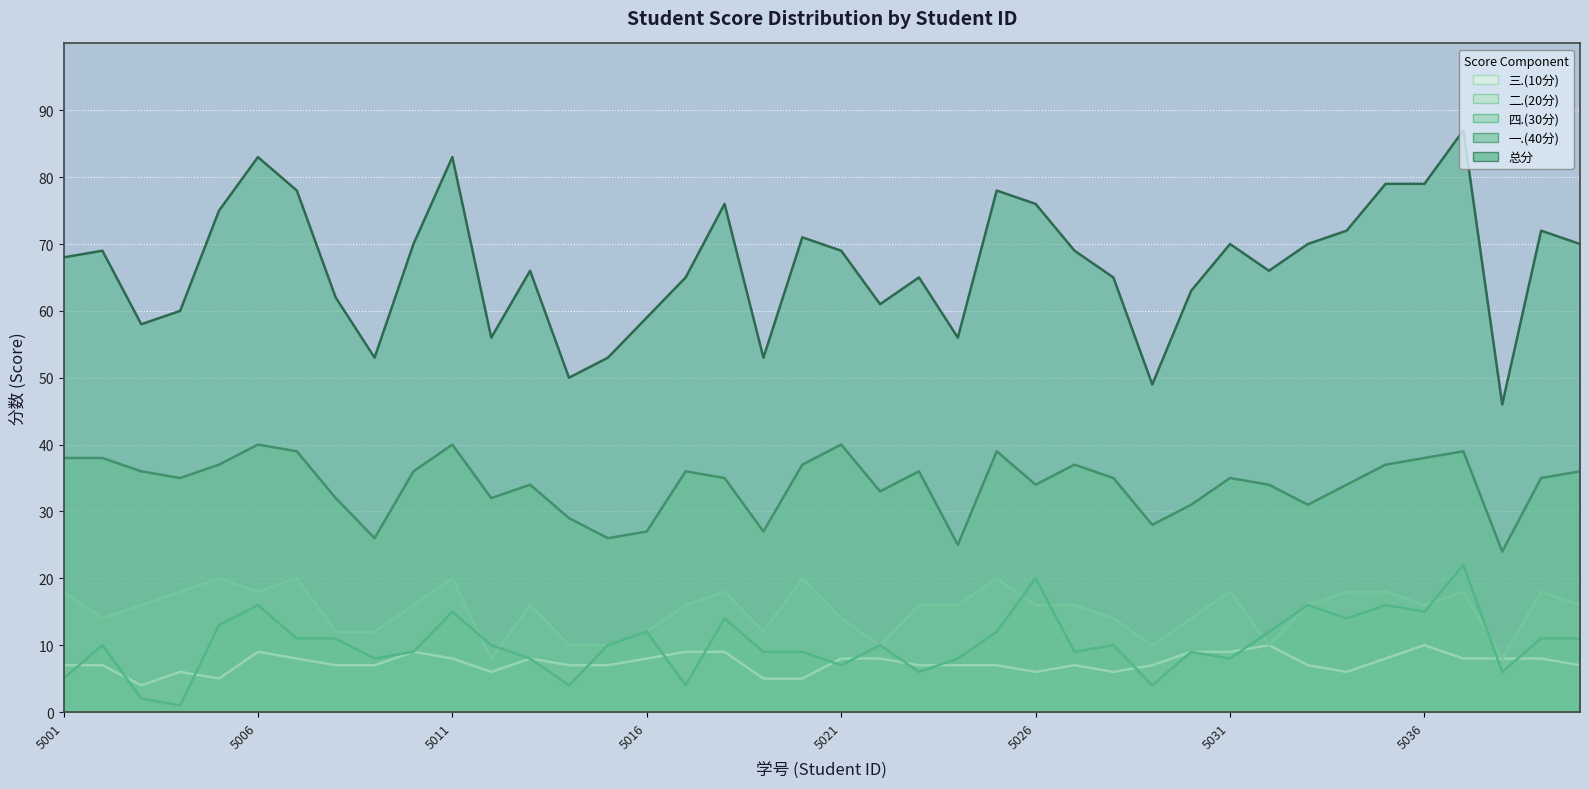

Reading right to left, list all the values displayed in this chart.

总分: 70	72	46	87	79	79	72	70	66	70	63	49	65	69	76	78	56	65	61	69	71	53	76	65	59	53	50	66	56	83	70	53	62	78	83	75	60	58	69	68
一.(40分): 36	35	24	39	38	37	34	31	34	35	31	28	35	37	34	39	25	36	33	40	37	27	35	36	27	26	29	34	32	40	36	26	32	39	40	37	35	36	38	38
四.(30分): 11	11	6	22	15	16	14	16	12	8	9	4	10	9	20	12	8	6	10	7	9	9	14	4	12	10	4	8	10	15	9	8	11	11	16	13	1	2	10	5
二.(20分): 16	18	8	18	16	18	18	16	10	18	14	10	14	16	16	20	16	16	10	14	20	12	18	16	12	10	10	16	8	20	16	12	12	20	18	20	18	16	14	18
三.(10分): 7	8	8	8	10	8	6	7	10	9	9	7	6	7	6	7	7	7	8	8	5	5	9	9	8	7	7	8	6	8	9	7	7	8	9	5	6	4	7	7